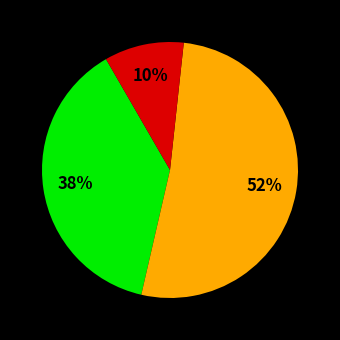

To the nearest percent, what is the average slice percentage?

33%